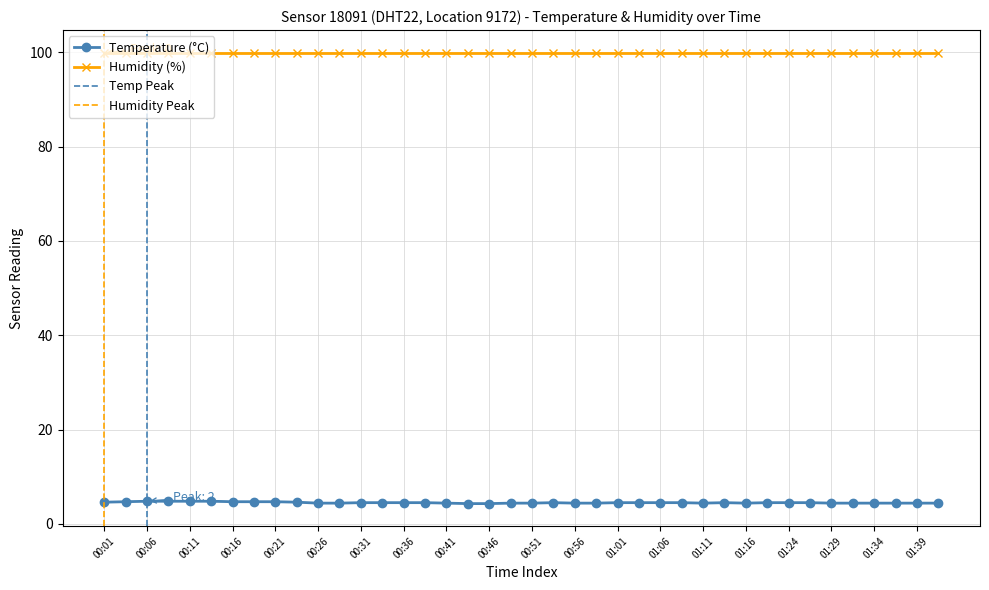

At which category does the chart reach its minimum across all series?

00:43